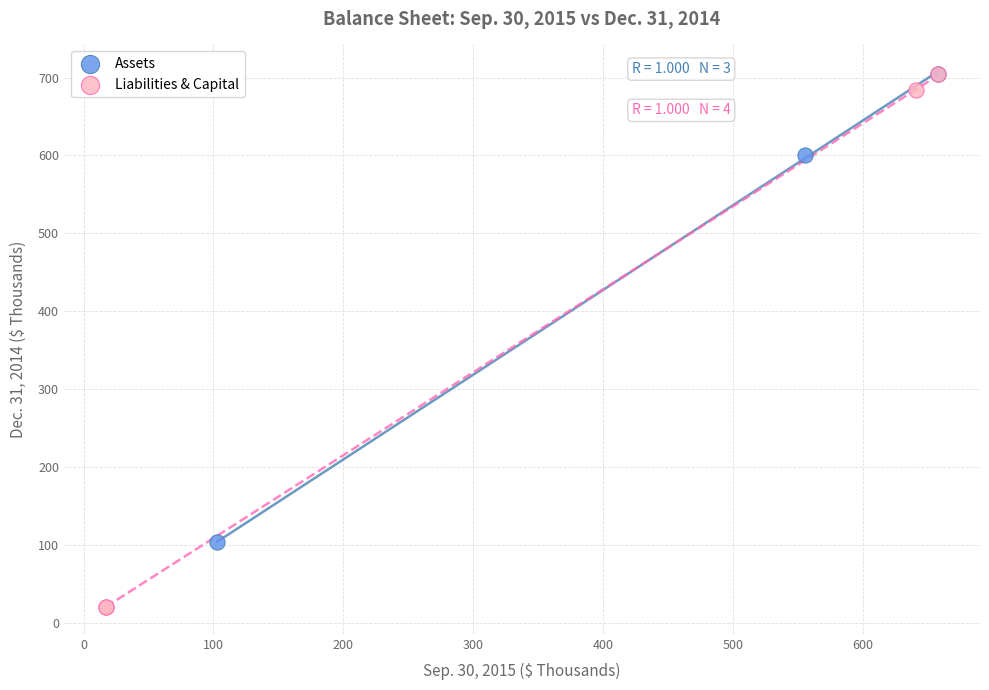

What are all the series names shown in the legend?

Assets, Liabilities & Capital